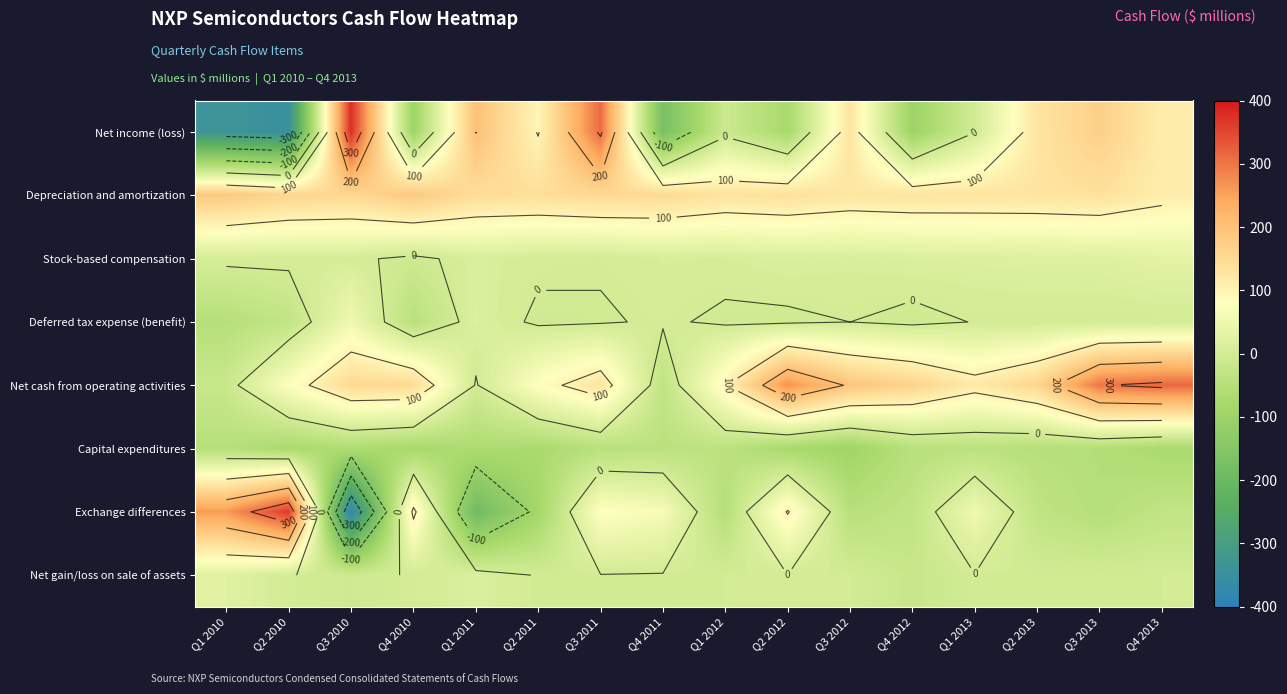

What is the sum of the Depreciation and amortization values at Q1 2012 and Q2 2013?

266